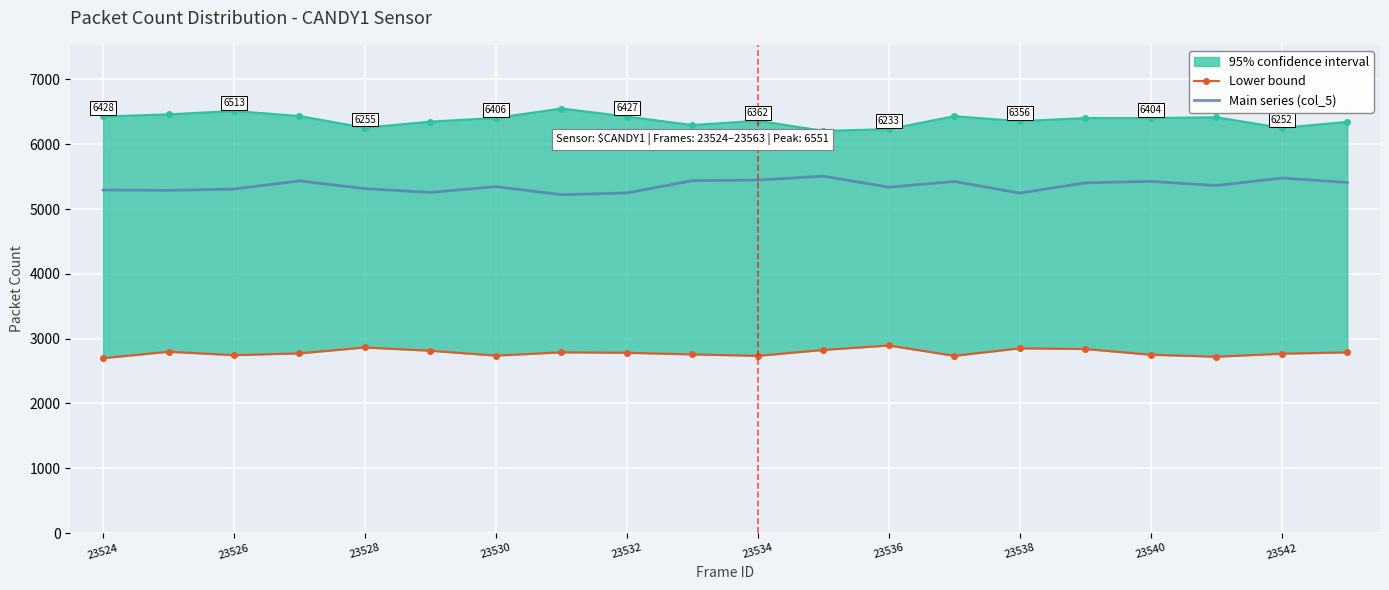

What is the sum of all Lower bound values?

55668